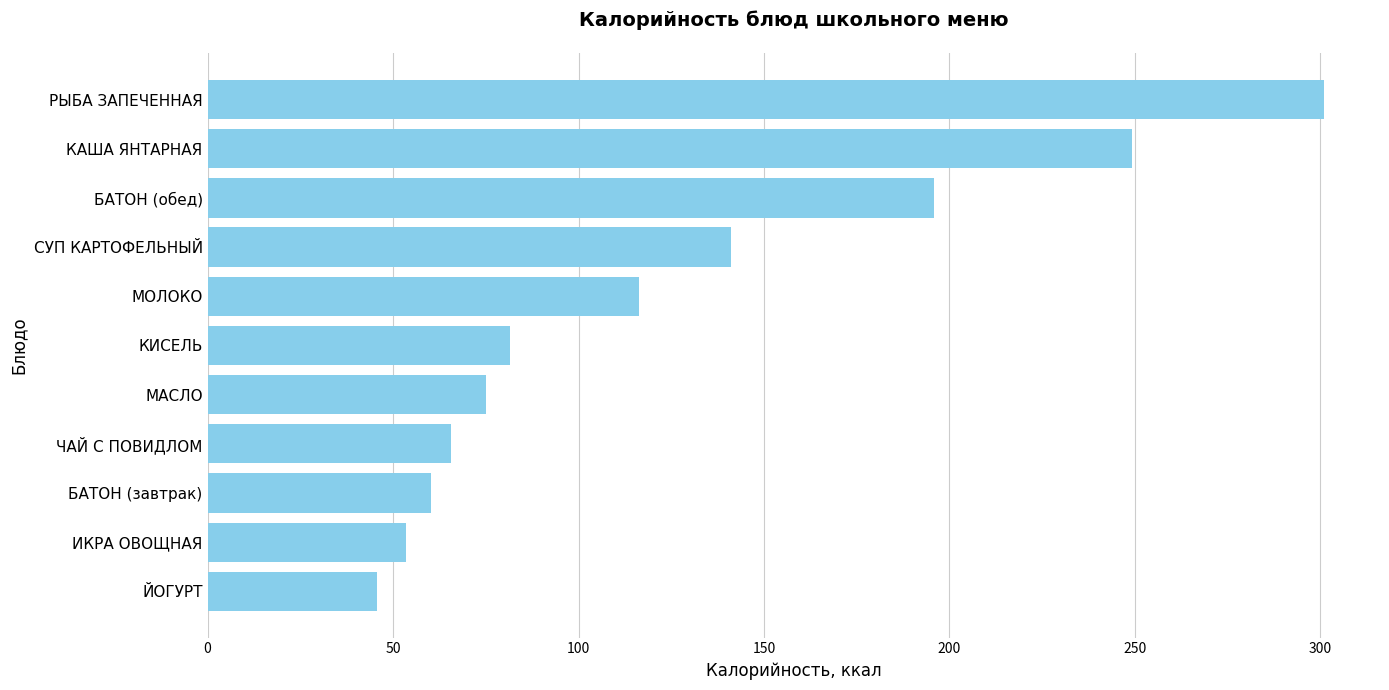

How many bars are there in total?

11